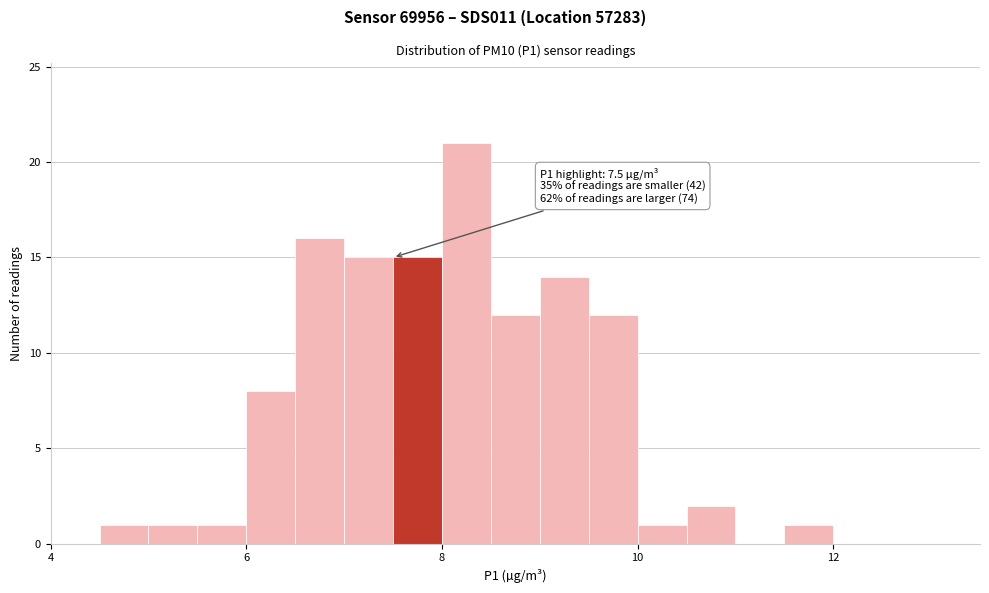

Around what value on the x-axis is the tallest bar? Give the approximate position of its centre, as read against the axis.

8.2